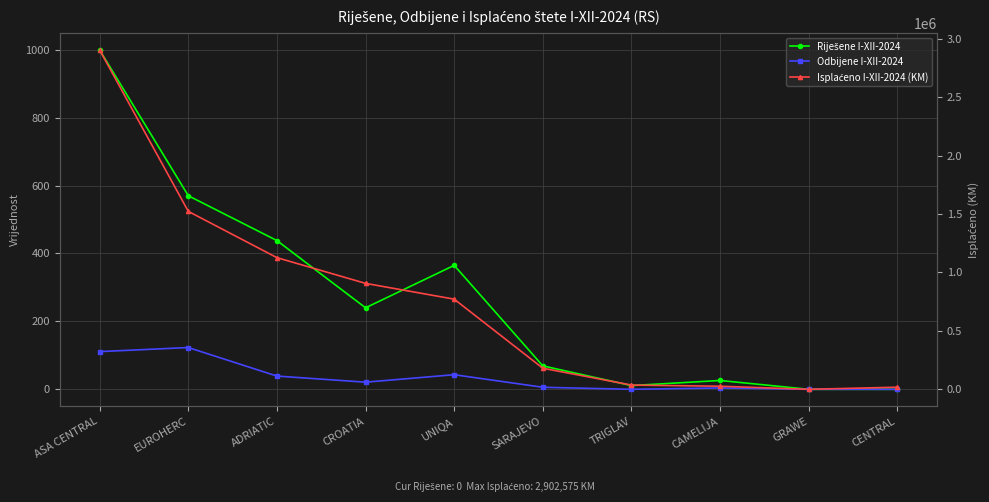

Reading left to right, transcribe all the data shown in this chart.

Riješene I-XII-2024: 999	570	438	240	365	69	11	26	0	0
Odbijene I-XII-2024: 111	123	39	21	43	6	0	4	0	0
Isplaćeno I-XII-2024 (KM): 2902575	1522376	1126416	906272	771293	180254	36261	26242	0	18131